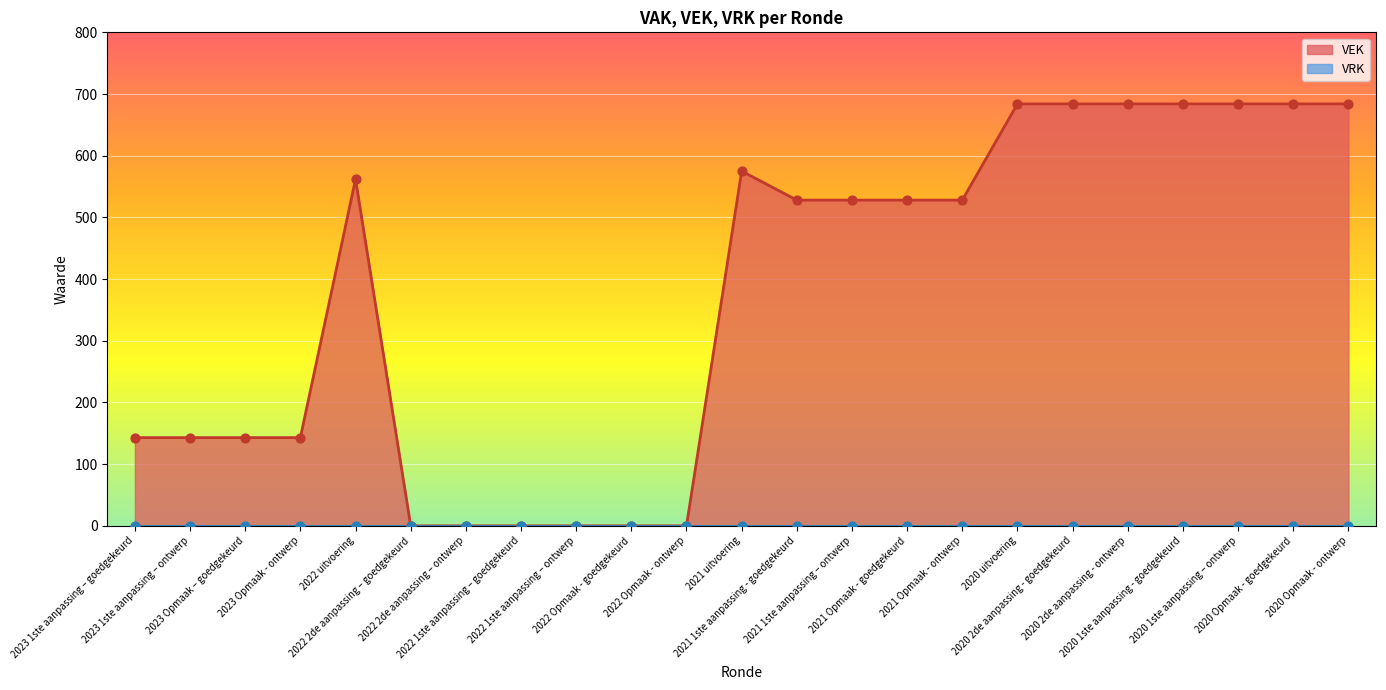

What is the change in value from 2023 Opmaak - ontwerp to 2022 1ste aanpassing – goedgekeurd?

-143